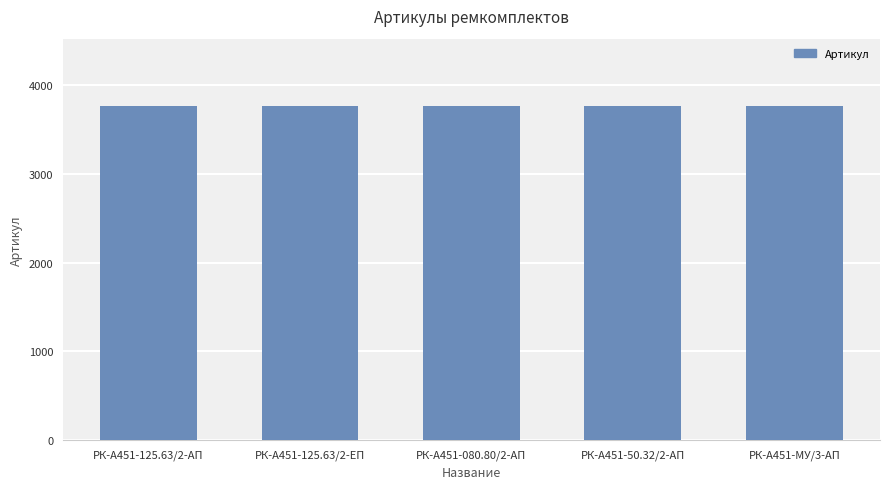

What is the change in value from РК-А451-125.63/2-АП to РК-А451-50.32/2-АП?

+3